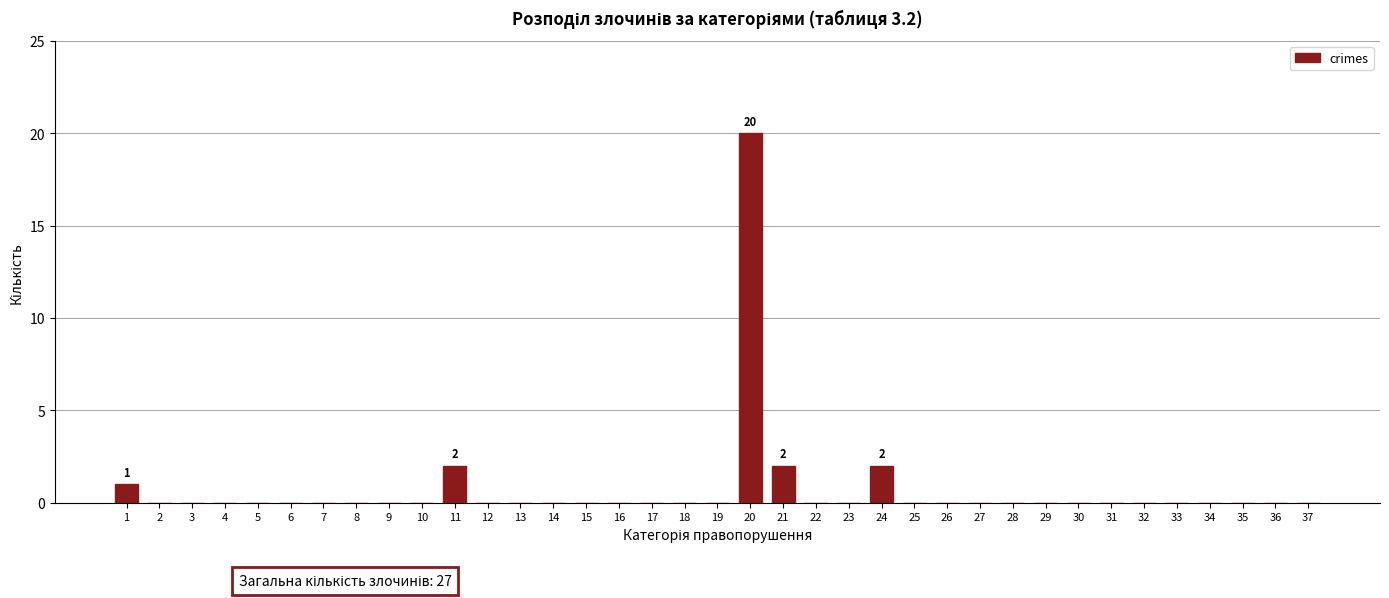

What is the greatest value displayed?

20